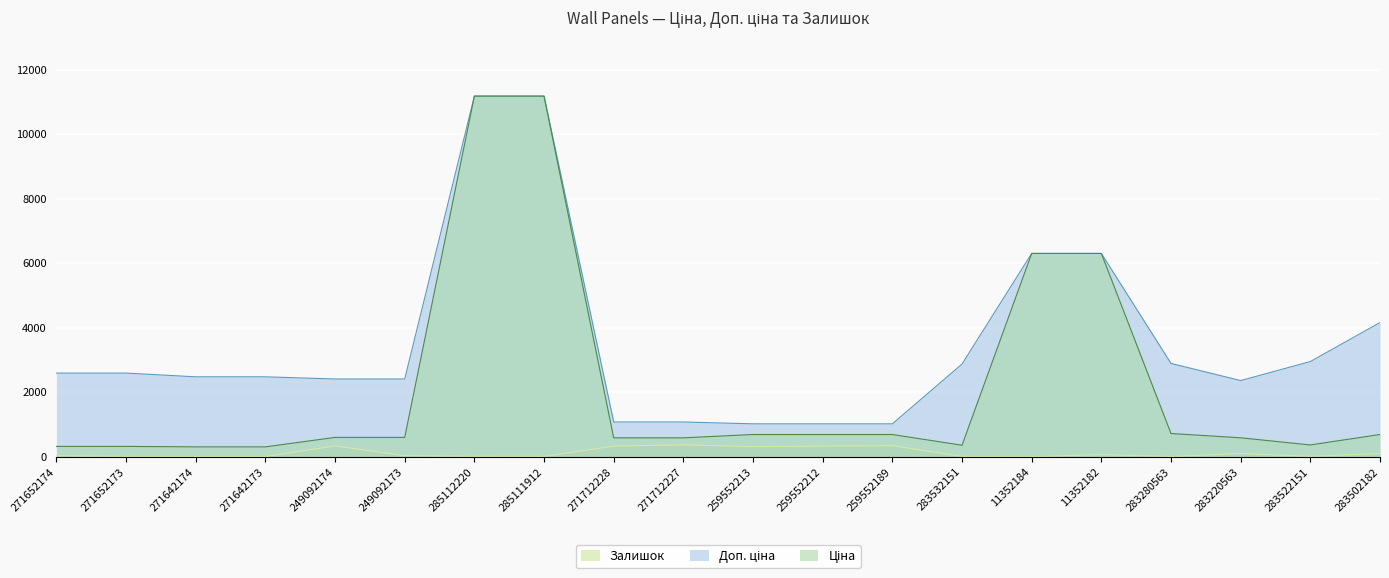

Reading left to right, extract all data points from this chart.

Ціна: 271652174=324.8	271652173=324.8	271642174=310.3	271642173=310.3	249092174=603.7	249092173=603.7	285112220=11188.2	285111912=11188.2	271712228=589.9	271712227=589.9	259552213=693.7	259552212=693.7	259552189=693.7	283532151=359.9	11352184=6308.8	11352182=6308.8	283280563=724.5	283220563=591.6	283522151=369.5	283502182=694.3
Доп. ціна: 271652174=2598.3	271652173=2598.3	271642174=2482.4	271642173=2482.4	249092174=2414.8	249092173=2414.8	285112220=11188.2	285111912=11188.2	271712228=1081.7	271712227=1081.7	259552213=1024.6	259552212=1024.6	259552189=1024.6	283532151=2878.8	11352184=6308.8	11352182=6308.8	283280563=2897.8	283220563=2366.5	283522151=2955.8	283502182=4165.6
Залишок: 271652174=35.0	271652173=15.0	271642174=12.0	271642173=10.0	249092174=341.0	249092173=38.0	285112220=17.0	285111912=15.0	271712228=334.0	271712227=374.0	259552213=318.0	259552212=335.0	259552189=348.0	283532151=15.0	11352184=4.0	11352182=71.0	283280563=11.0	283220563=106.0	283522151=15.0	283502182=106.0